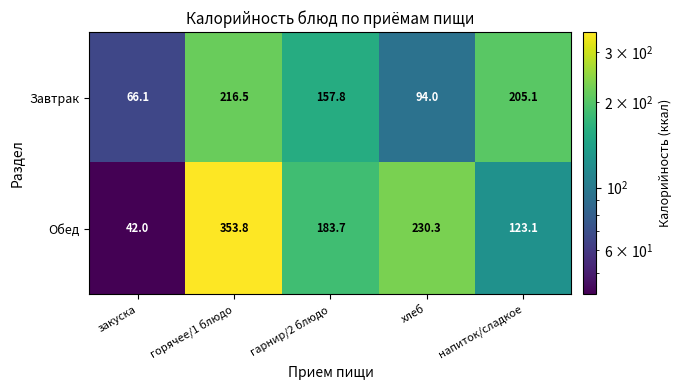

What is the maximum value shown in the chart?

353.8